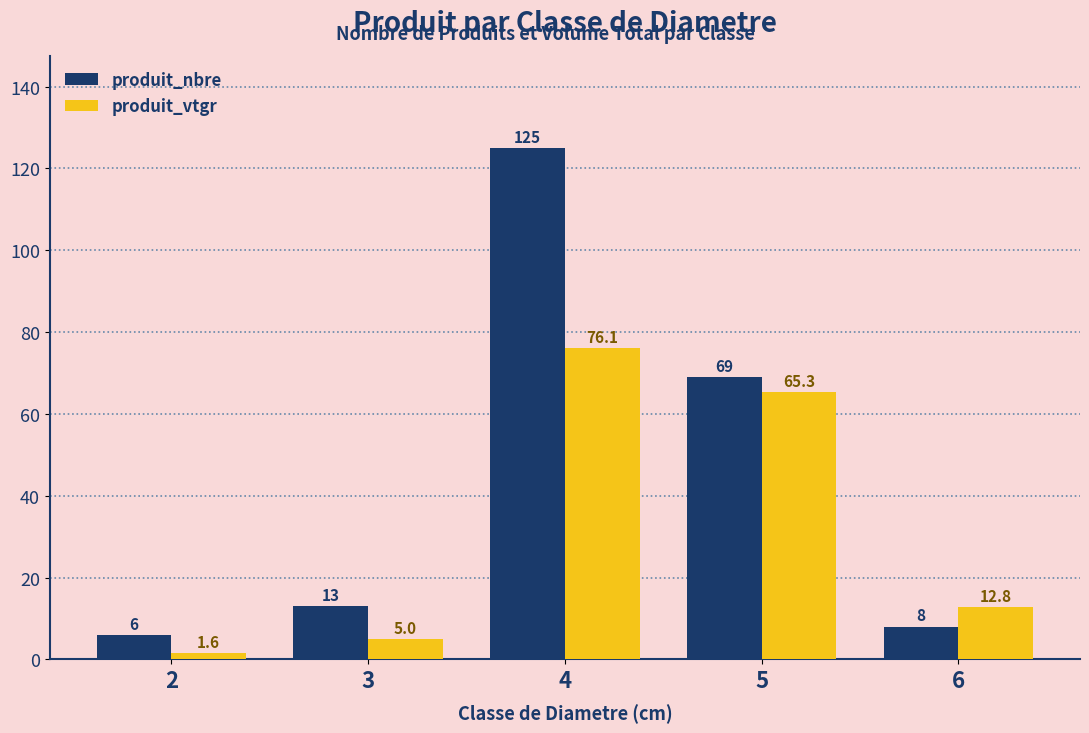

Which series has the largest total across all categories?

produit_nbre